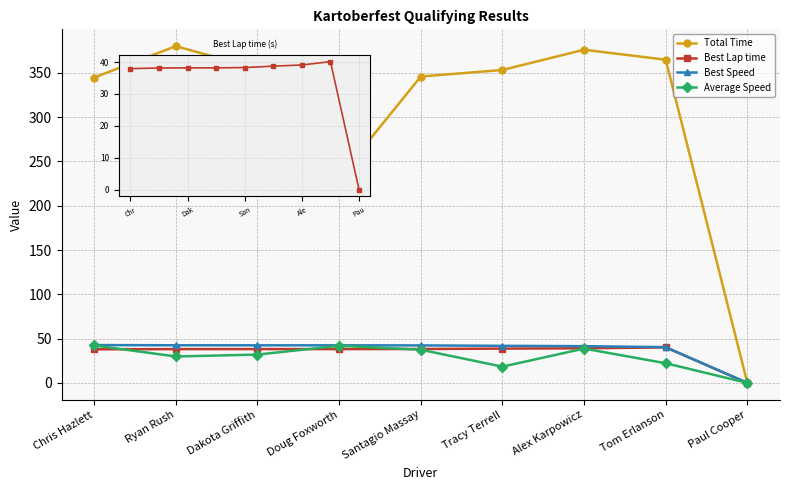

What position from the right is Alex Karpowicz?

3